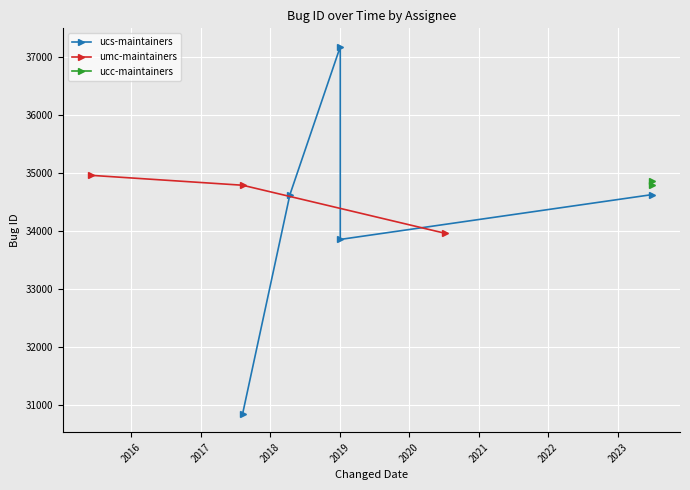

Reading left to right, transcribe all the data shown in this chart.

30855	33861	33969	34631	34795	34966	37183	34807	34861	34633